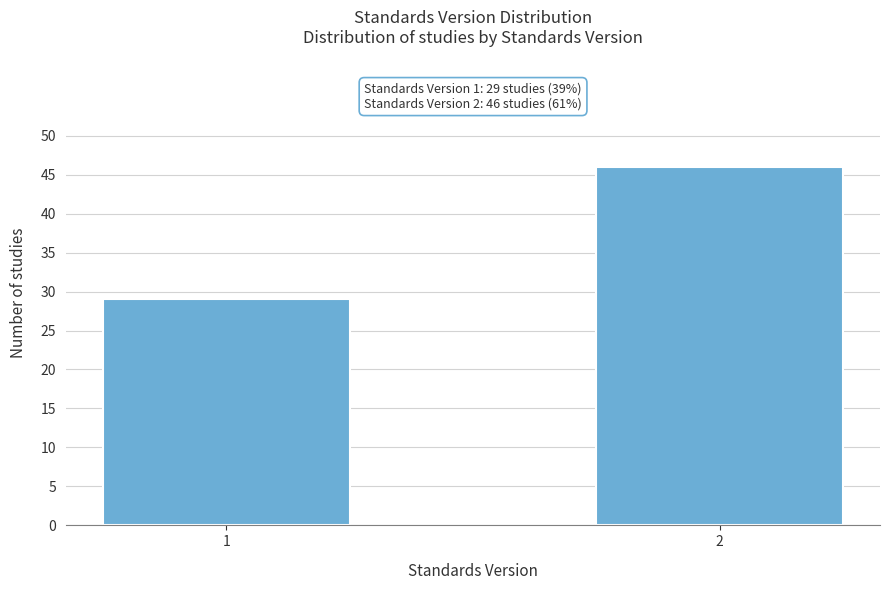

Reading left to right, extract all data points from this chart.

29	46